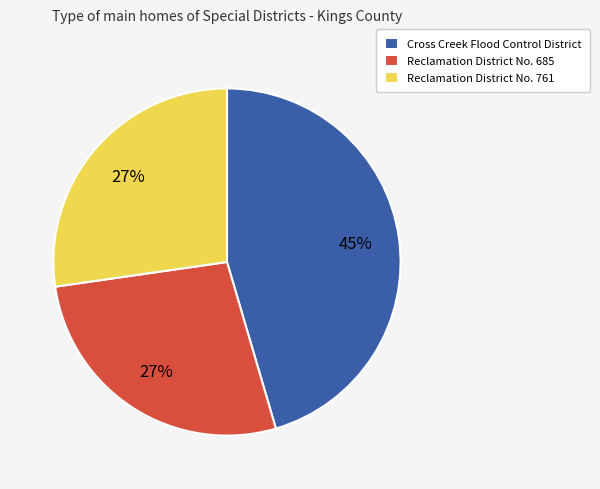

Is the sum of Reclamation District No. 685 and Cross Creek Flood Control District greater than half?

Yes